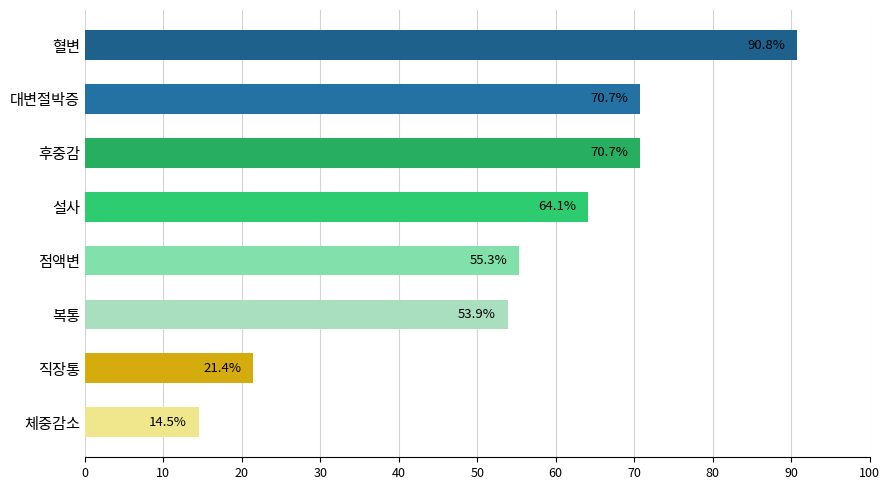

What is the sum of all values?

441.4